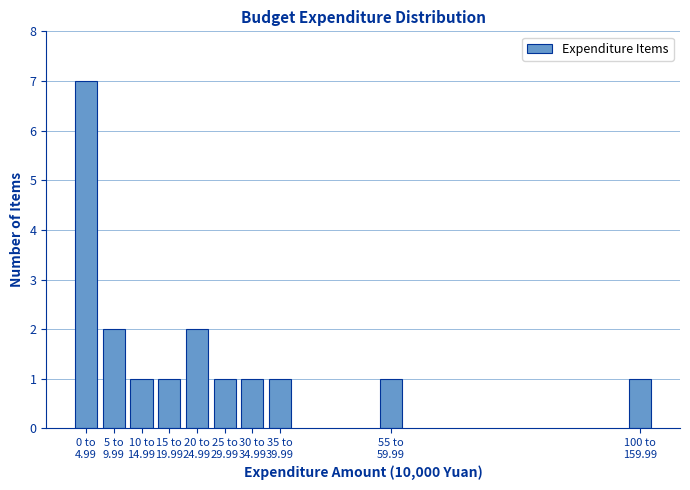

Reading left to right, extract all data points from this chart.

7	2	1	1	2	1	1	1	1	1